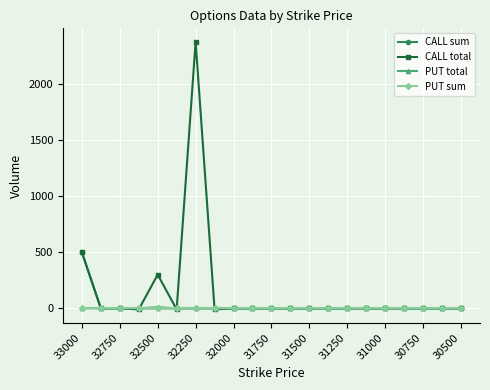

Count the number of categories in the chart.

21